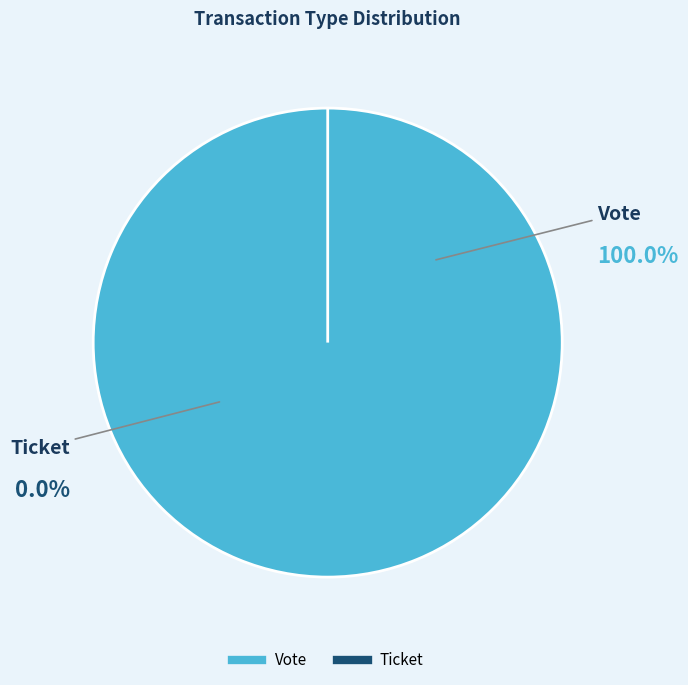

Do Vote and Ticket together represent more than half of the pie?

Yes